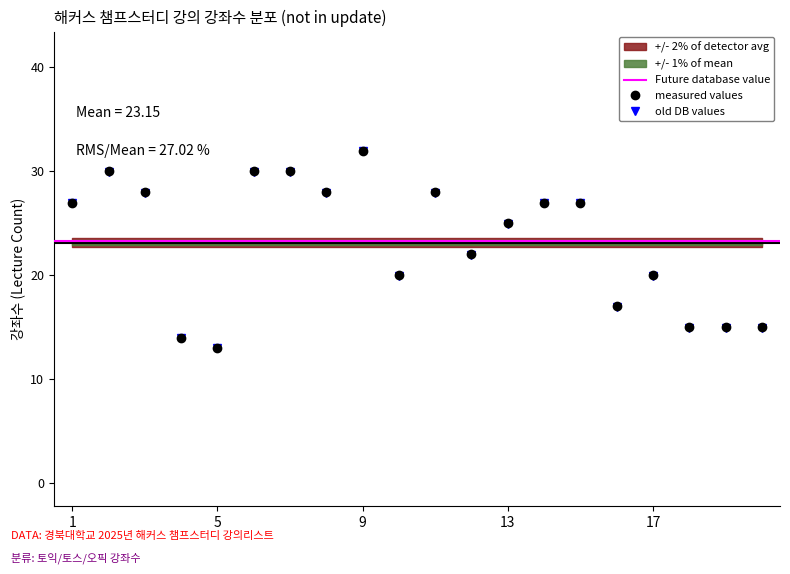

What is the sum of the values at 17 and 9?

52